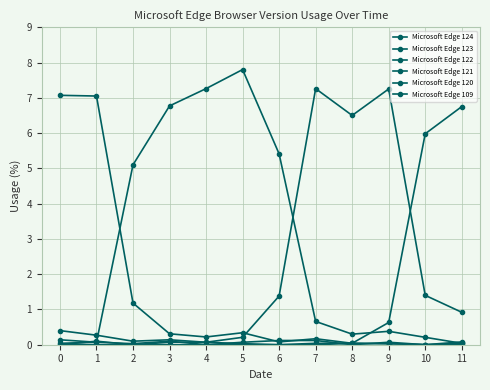

True or false: Microsoft Edge 122 has more than 0 points higher than both neighbors.

True